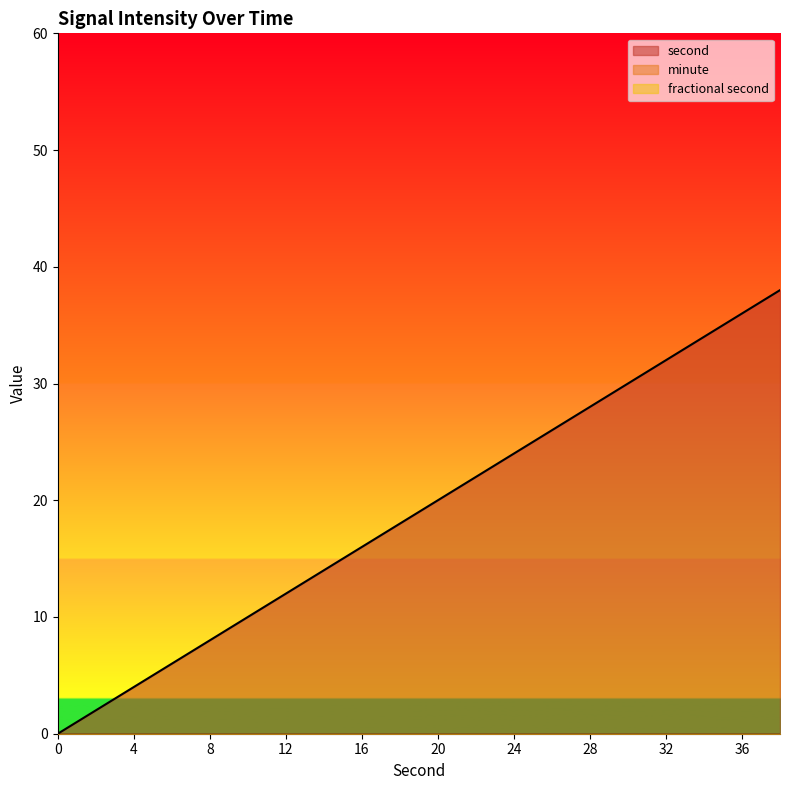

Does the chart display data point markers on the line(s)?

No